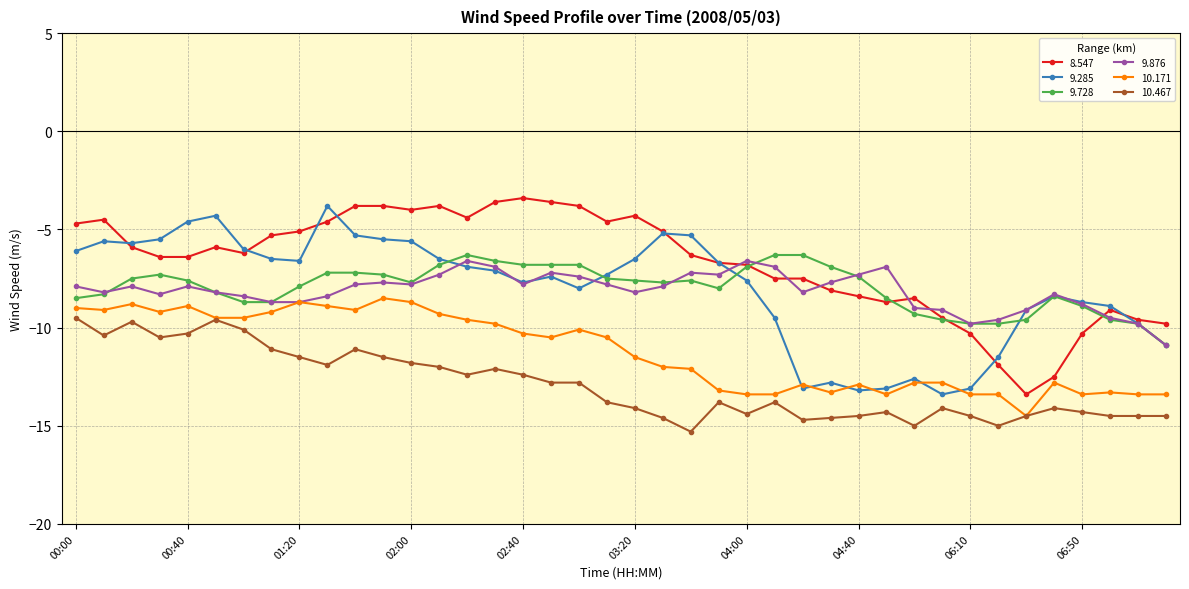

At which category does 9.285 reach its first local valley?

00:20